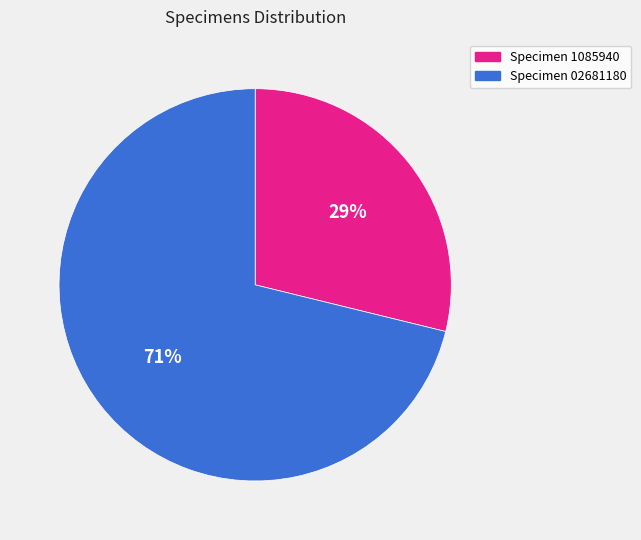

What is the majority slice?

Specimen 02681180